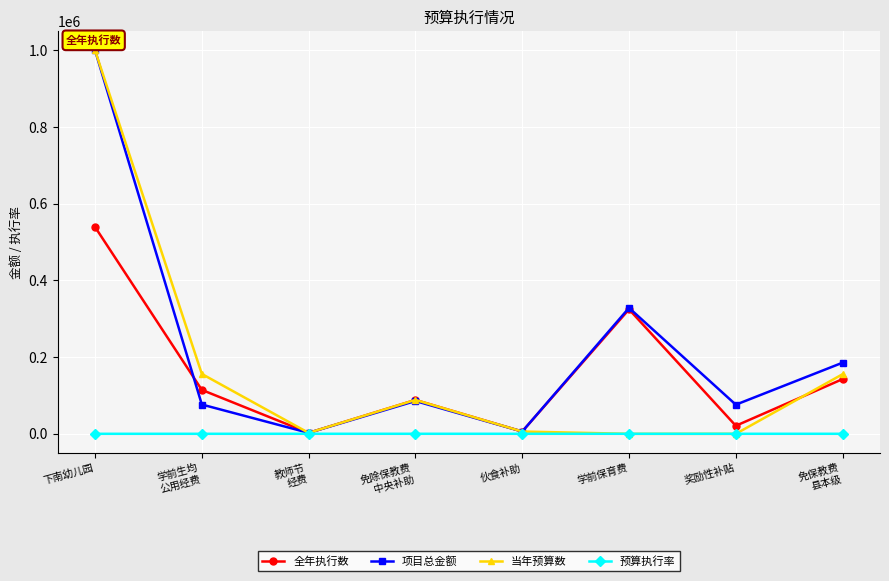

At which category does the chart reach its peak across all series?

下南幼儿园